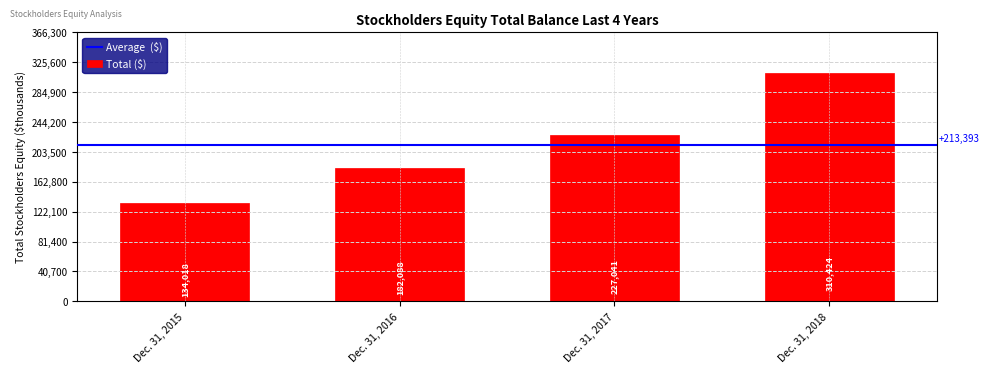

Which category has the lowest value across all series?

Dec. 31, 2015